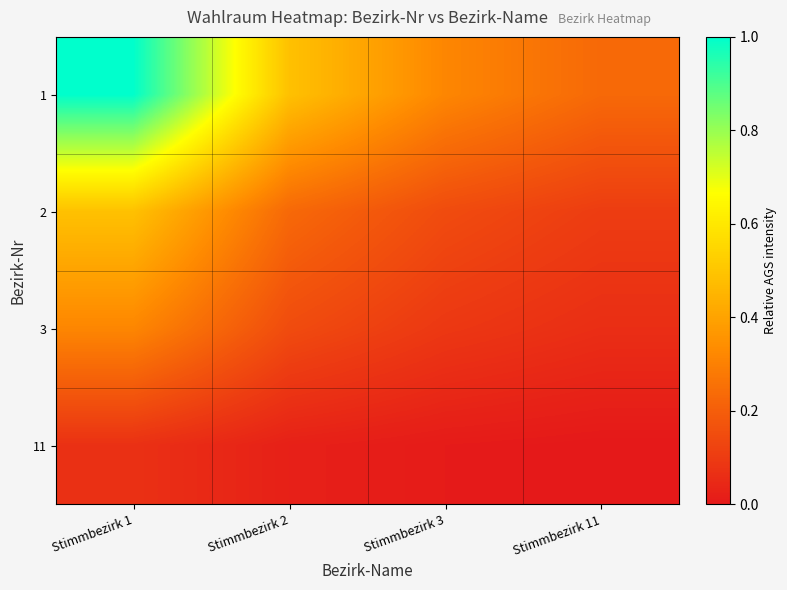

Reading left to right, list all the values displayed in this chart.

1: Stimmbezirk 1=1.0	Stimmbezirk 2=0.5	Stimmbezirk 3=0.3	Stimmbezirk 11=0.2
2: Stimmbezirk 1=0.5	Stimmbezirk 2=0.2	Stimmbezirk 3=0.1	Stimmbezirk 11=0.1
3: Stimmbezirk 1=0.3	Stimmbezirk 2=0.1	Stimmbezirk 3=0.1	Stimmbezirk 11=0.1
11: Stimmbezirk 1=0.1	Stimmbezirk 2=0.0	Stimmbezirk 3=0.0	Stimmbezirk 11=0.0